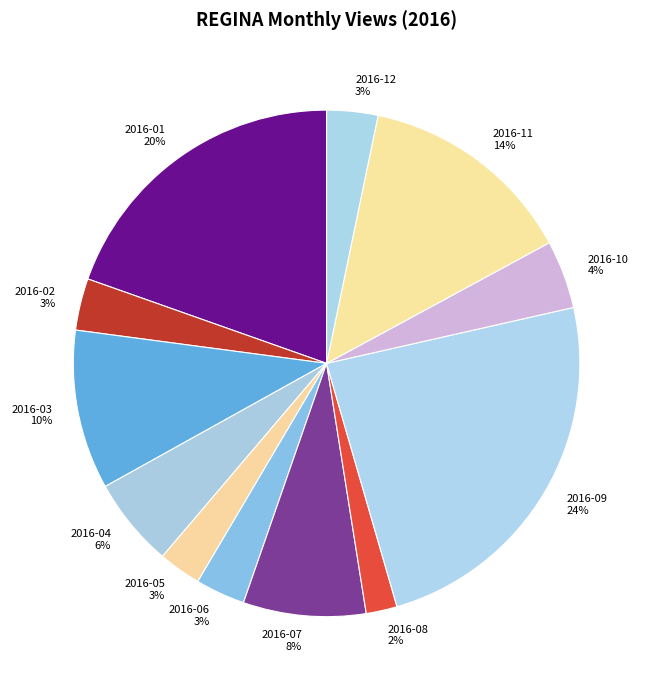

Is it true that 2016-05 is 3% of the pie?

True